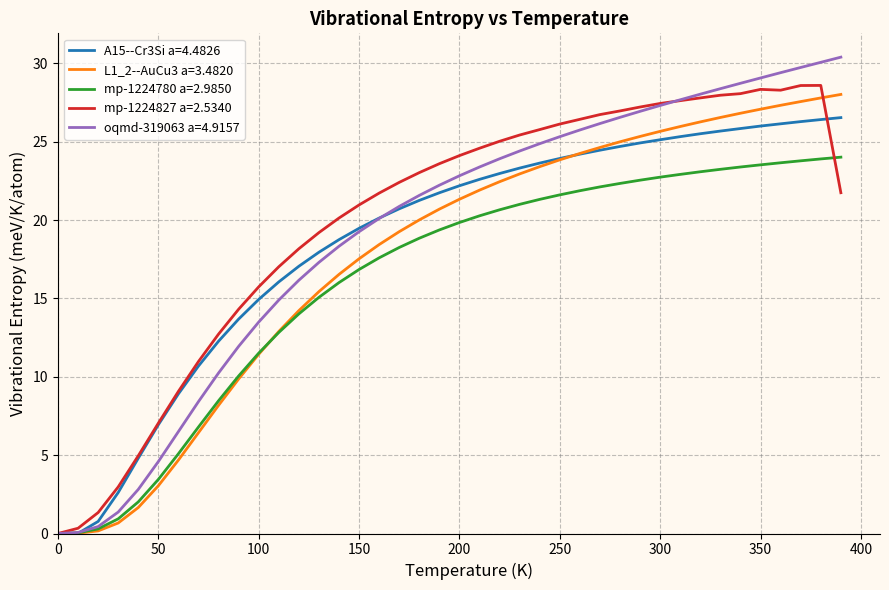

At how many categories does at least one series exceed 6?

35